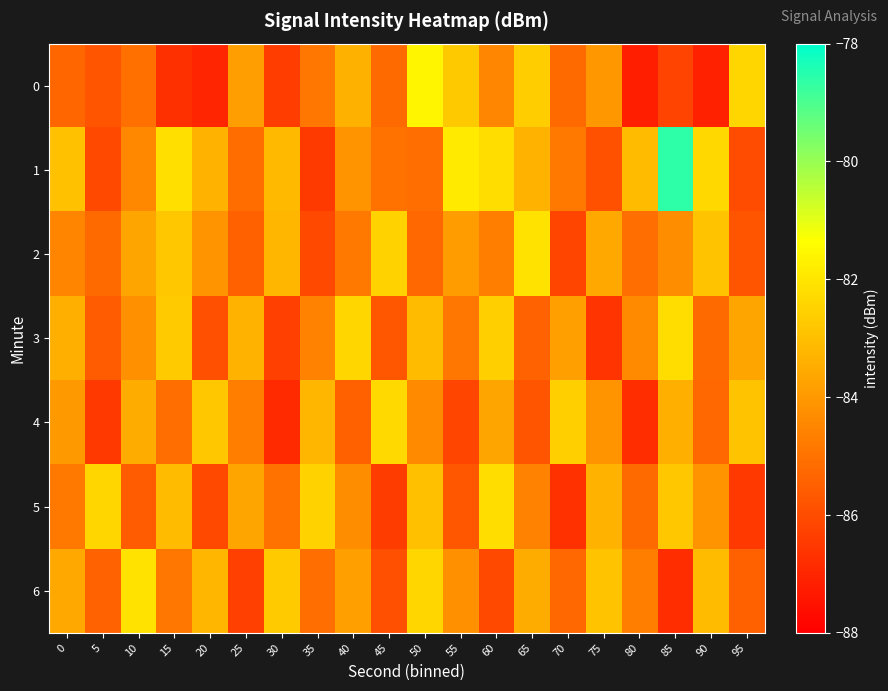

What is the smallest value displayed?

-87.2